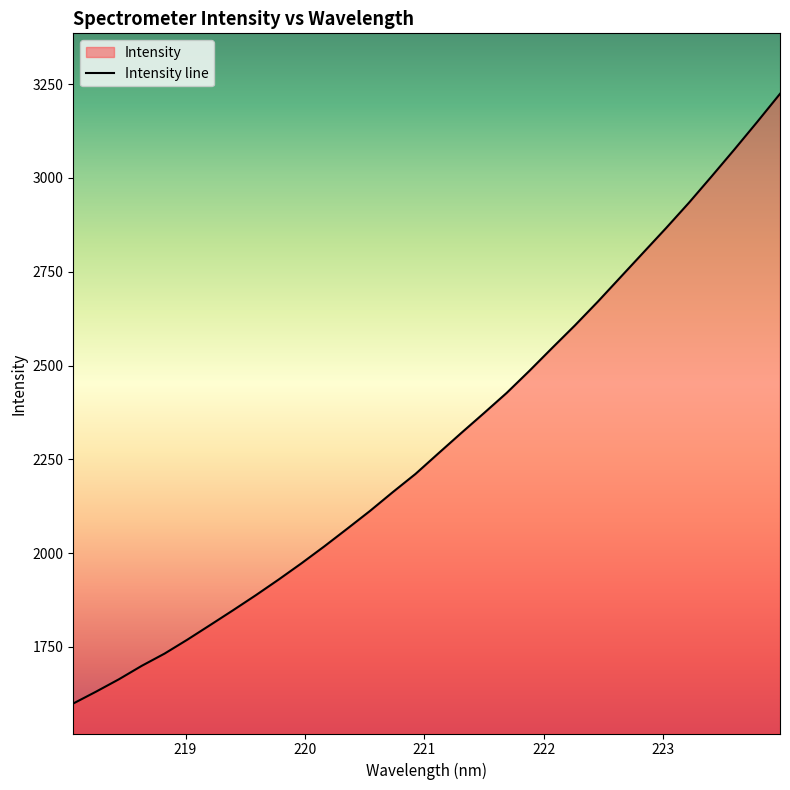

How many categories are shown in the chart?

32